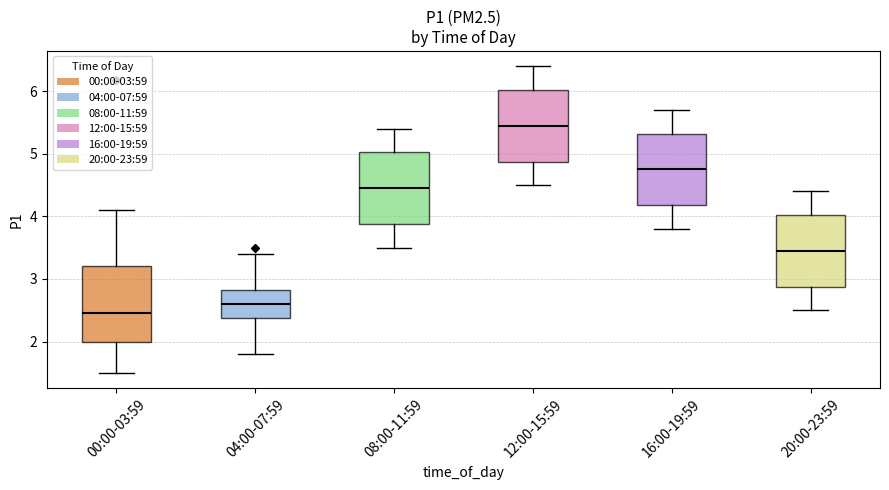

Where is the lower edge of the box for 00:00-03:59 on the y-axis? The values are not printed on the chart, so give them approximately, as read against the axis.

2.0